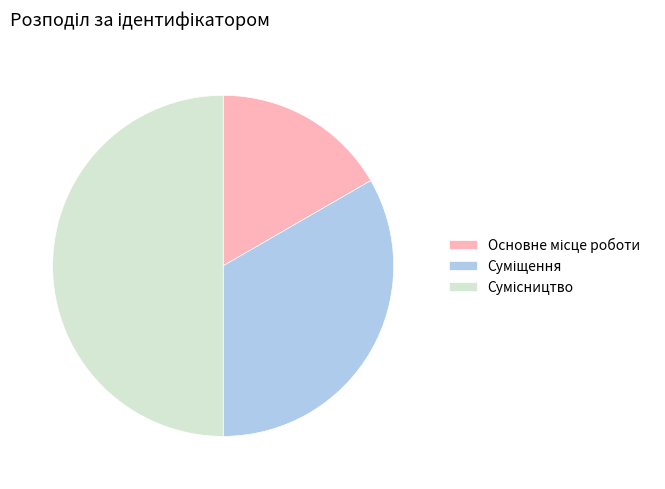

Count the number of slices in the pie.

3